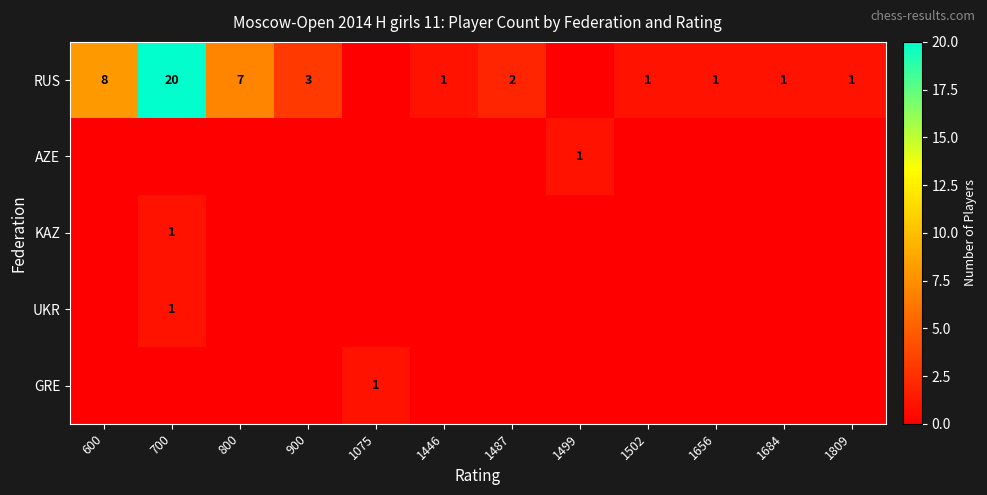

What is the highest value of the RUS series?

20